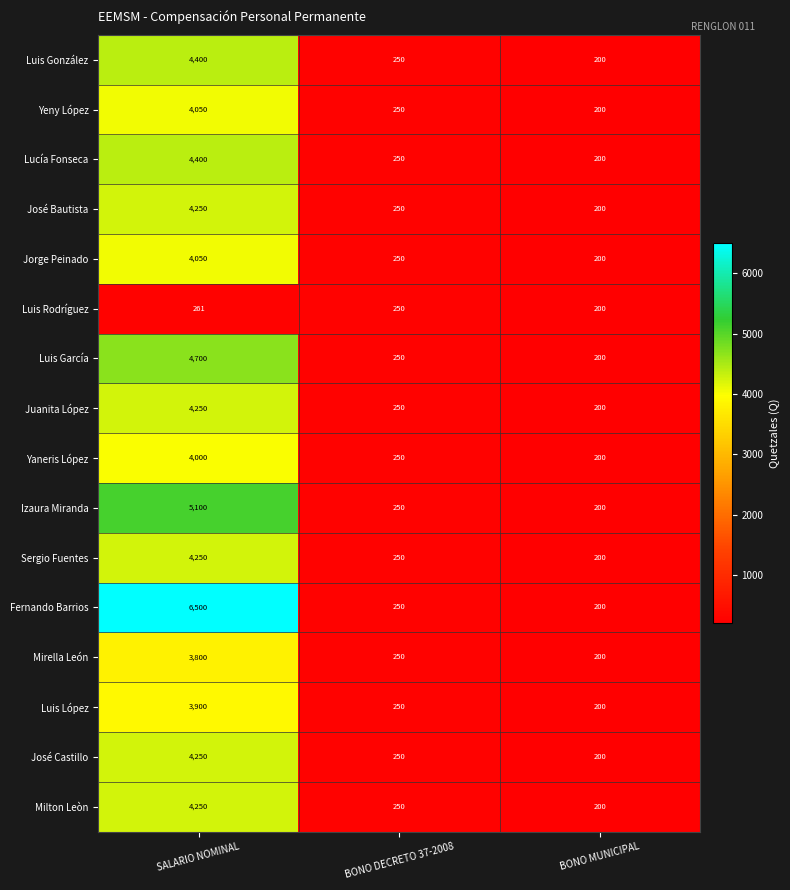

Between SALARIO NOMINAL and BONO DECRETO 37-2008, which series saw the biggest shift?

Fernando Barrios